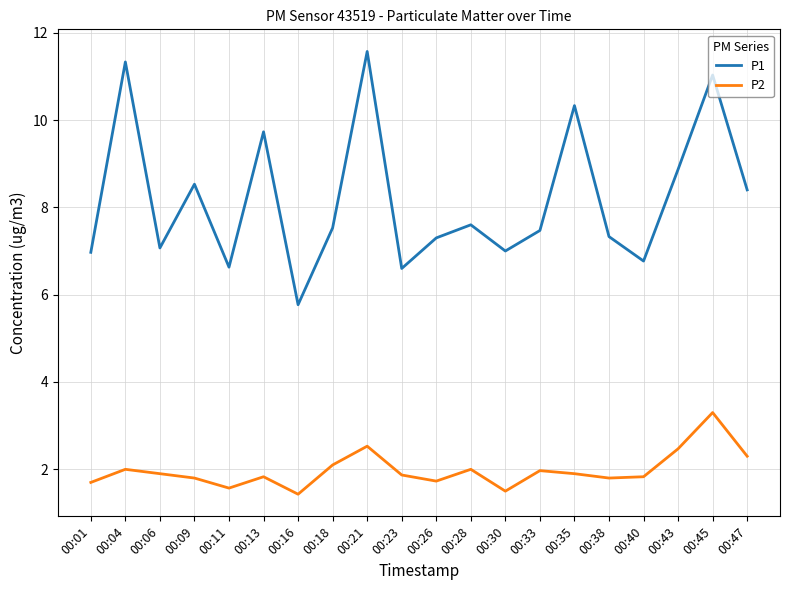

Is the value of P2 at 00:11 greater than the value of P1 at 00:06?

No